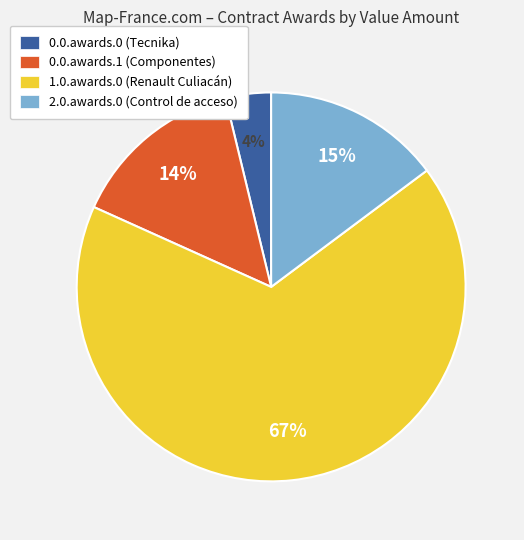

True or false: 1.0.awards.0 accounts for 67% of the total.

True